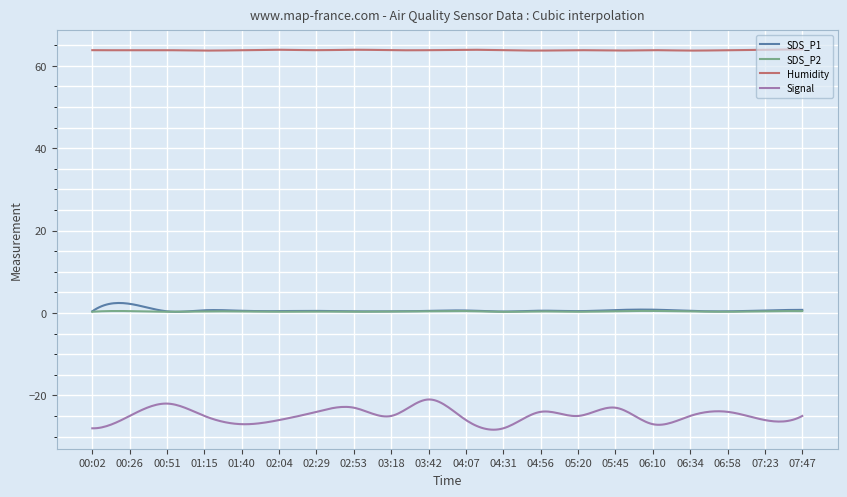

True or false: Signal and Humidity intersect in this chart.

False